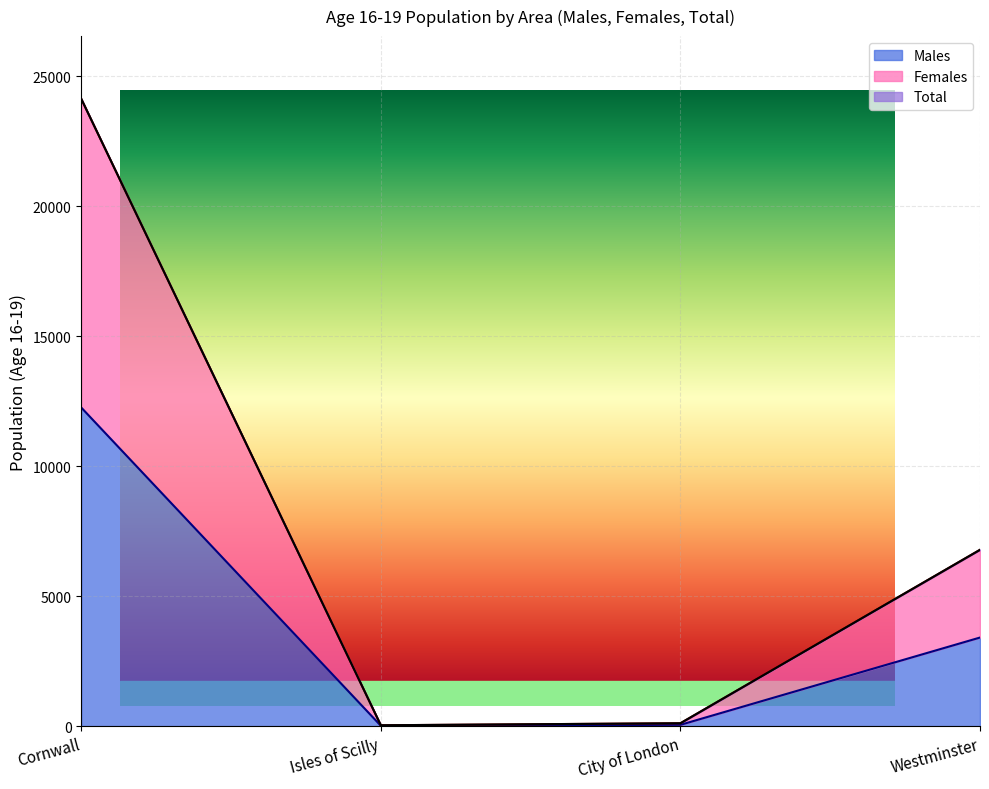

What is the label of the 2nd point from the right?

City of London